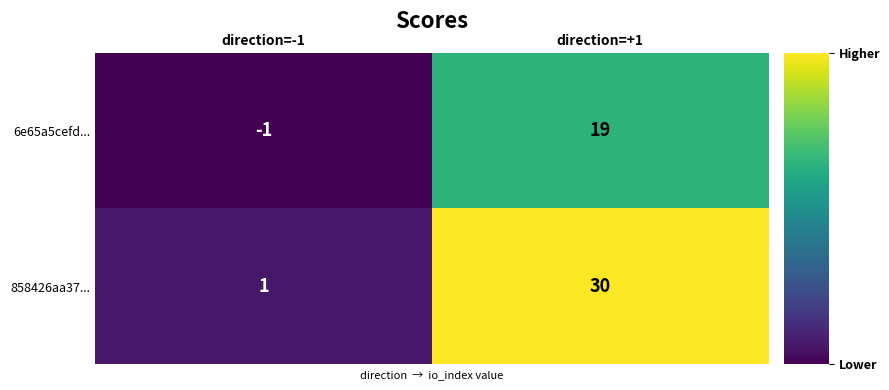

Which label corresponds to the smallest value in the chart?

direction=-1